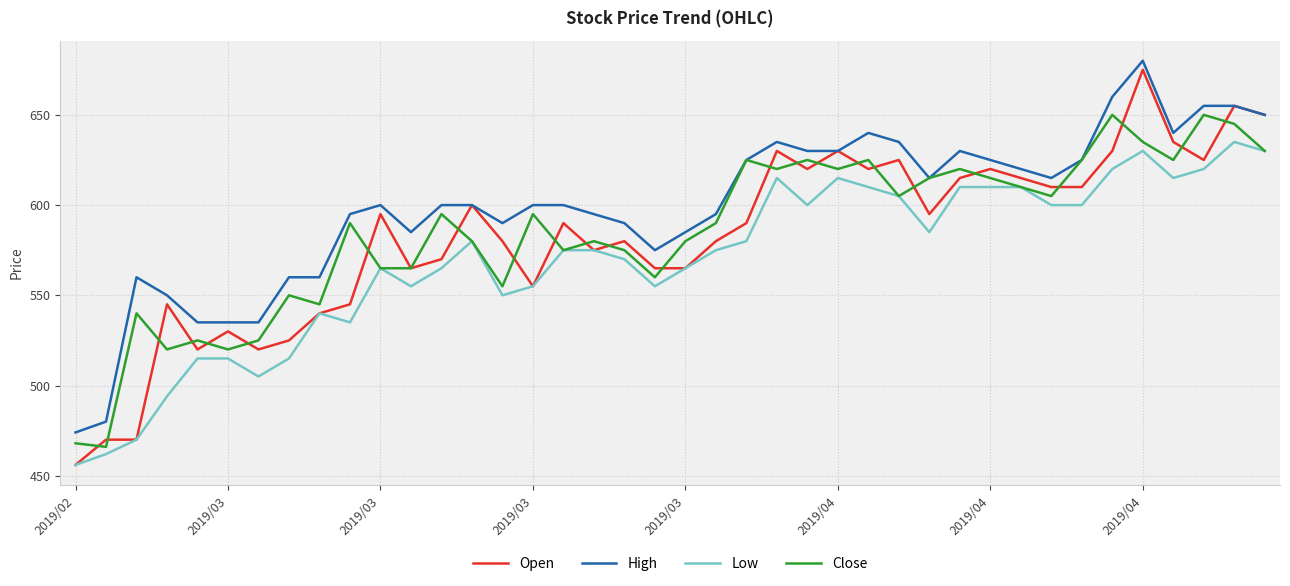

What is the maximum value for High?

680